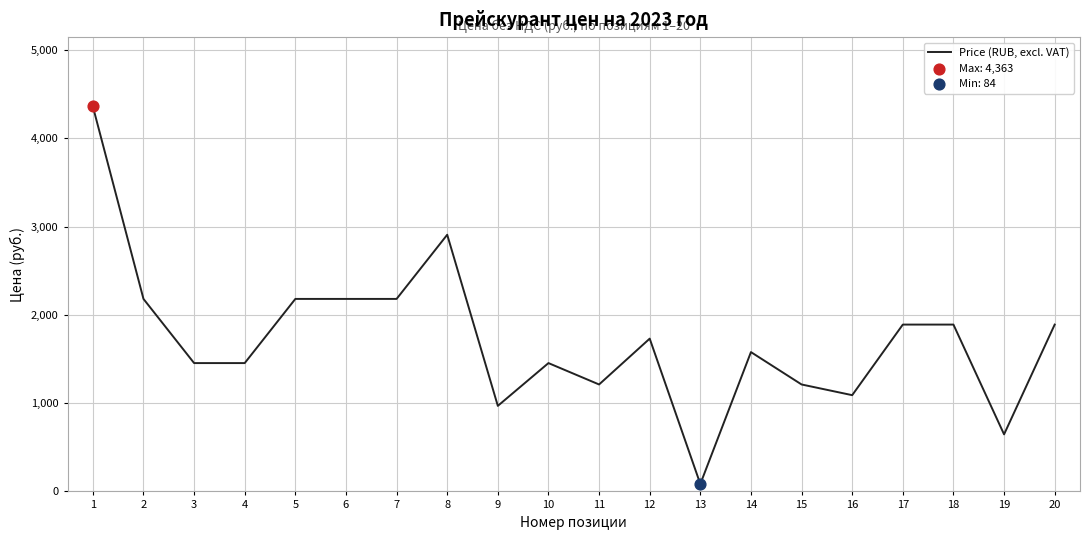

Between 7 and 11, which is larger?

7